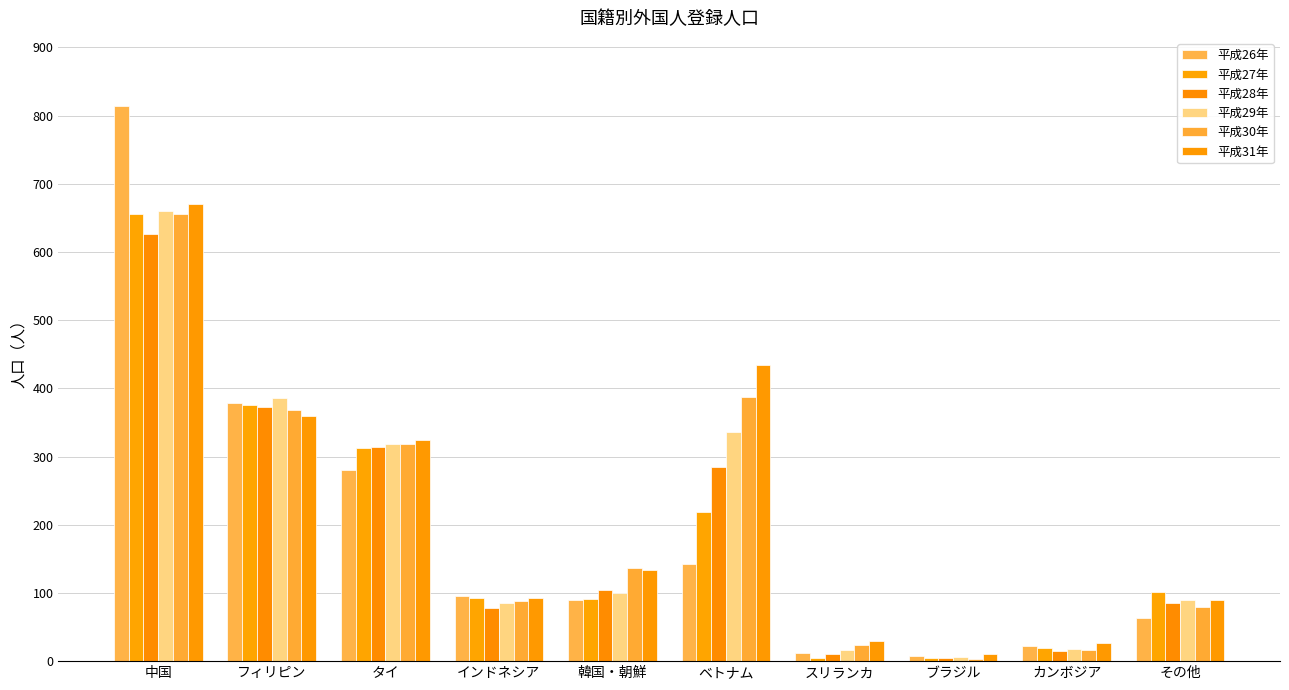

Between フィリピン and 韓国・朝鮮, which series saw the biggest shift?

平成26年